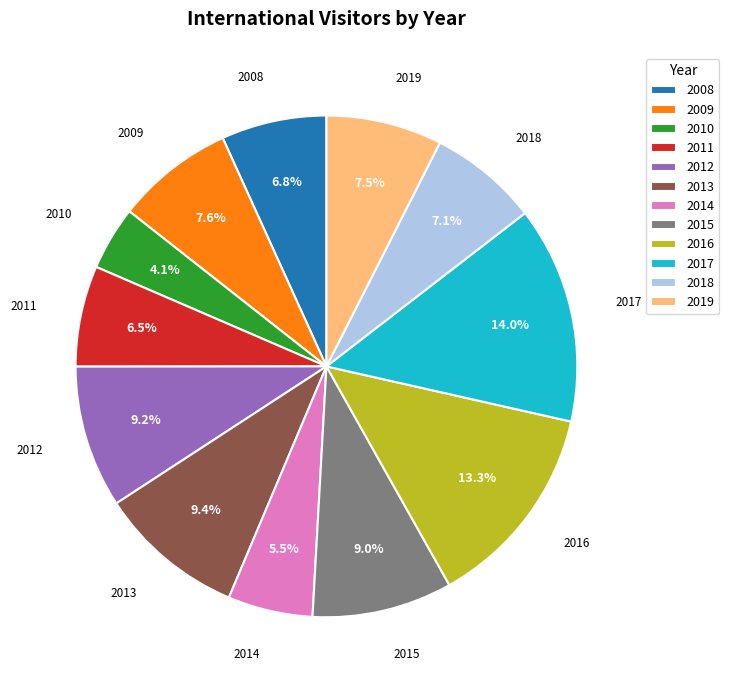

How much of the chart is everything except 2009?

92.4%